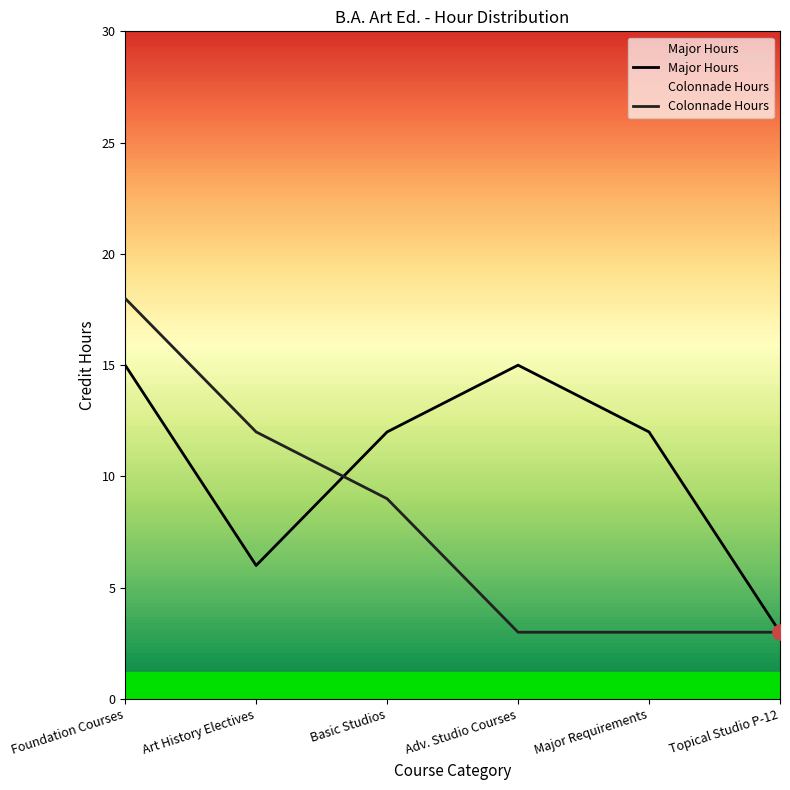

Which series reaches the minimum Y coordinate?

Major Hours